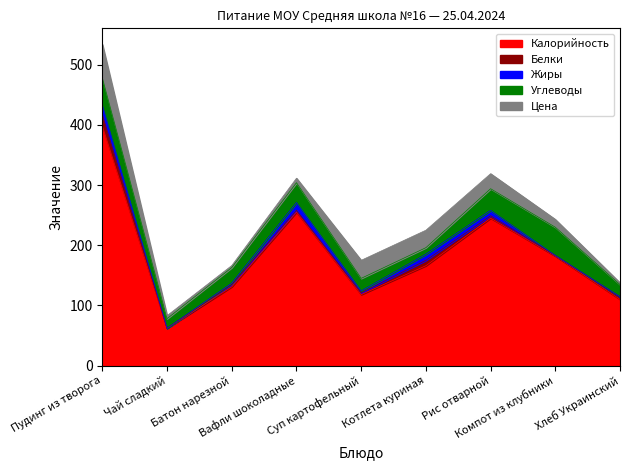

What are all the series names shown in the legend?

Калорийность, Белки, Жиры, Углеводы, Цена